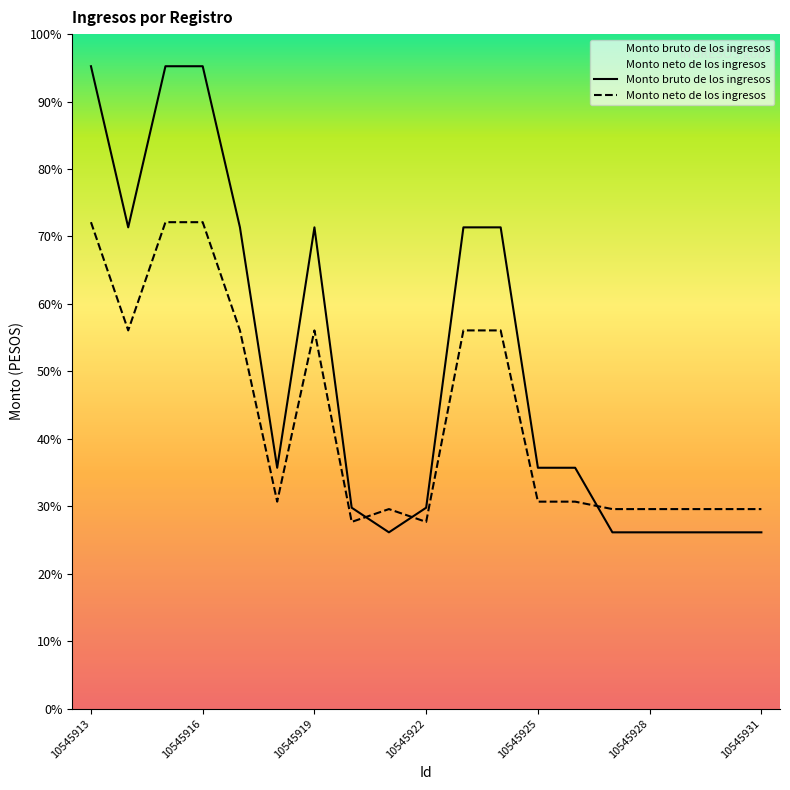

Which series has the largest range (max minus min)?

Monto bruto de los ingresos